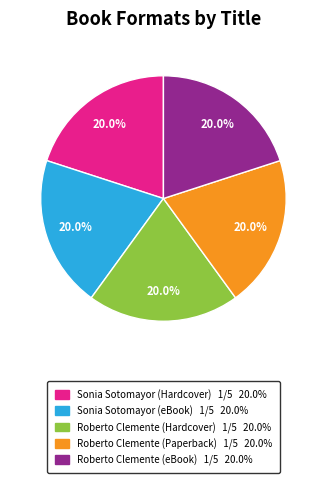

Is there any slice that represents more than half of the pie?

No